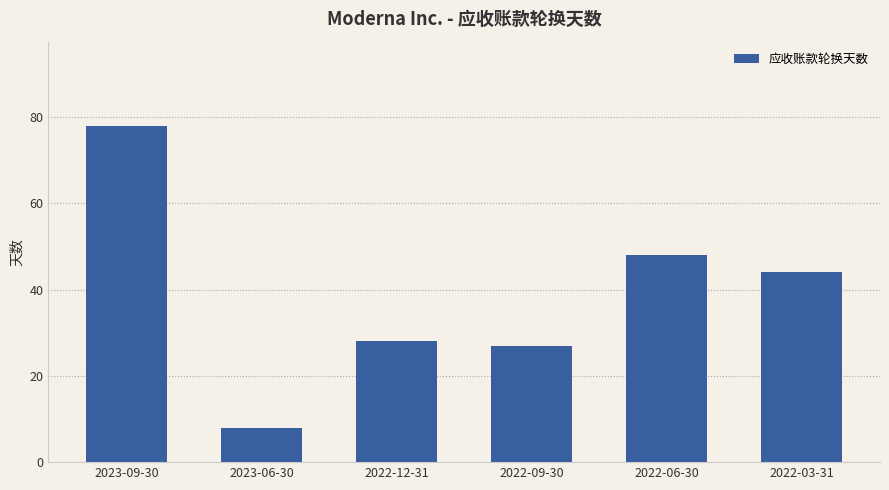

What is the sum of the values at 2022-06-30 and 2023-06-30?

56